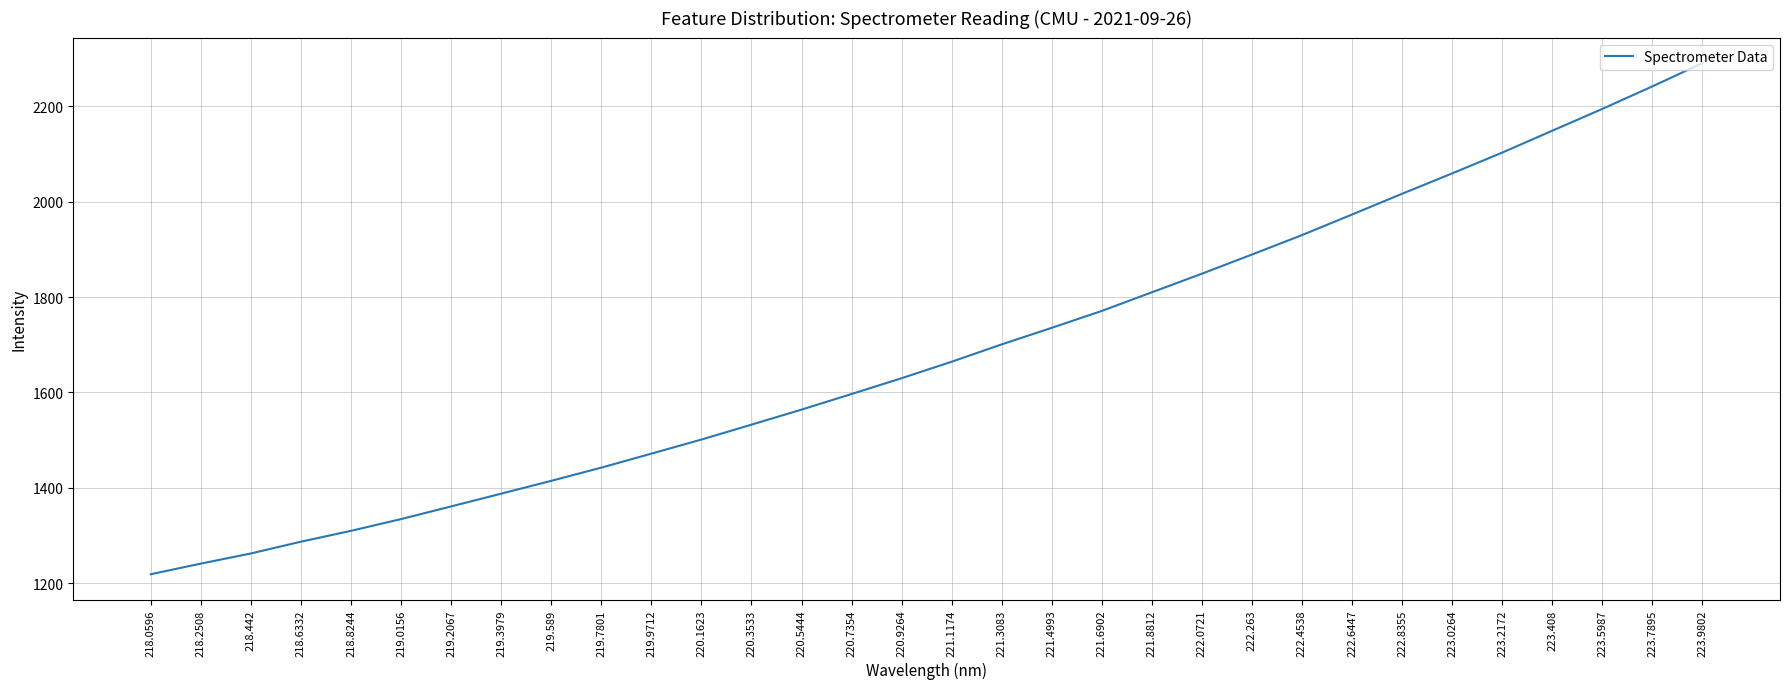

Does the chart have visible grid lines?

Yes